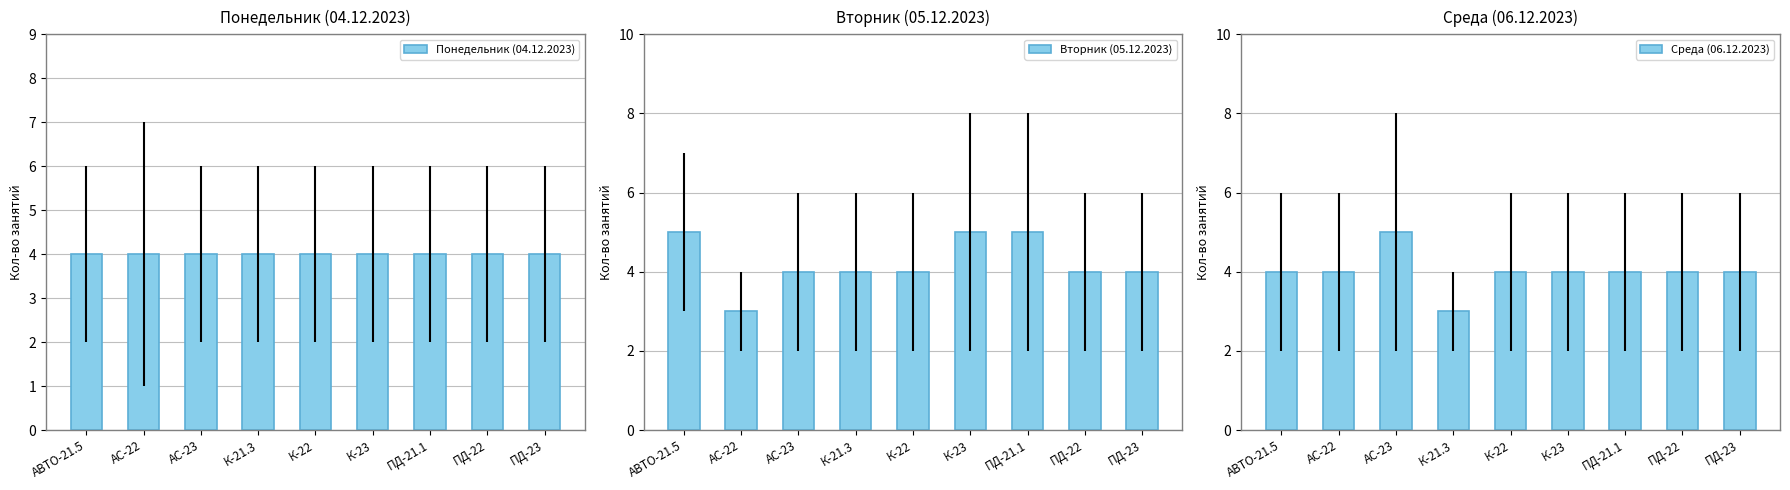

What position from the left is ПД-23?

9